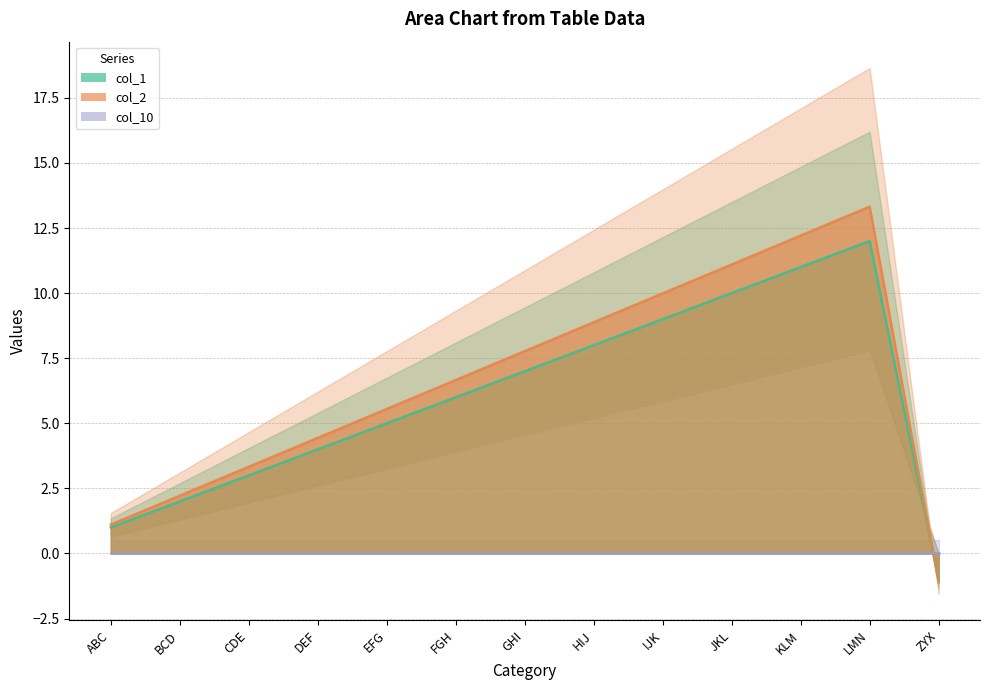

The value of col_1 at JKL is 10.0. True or false?

True